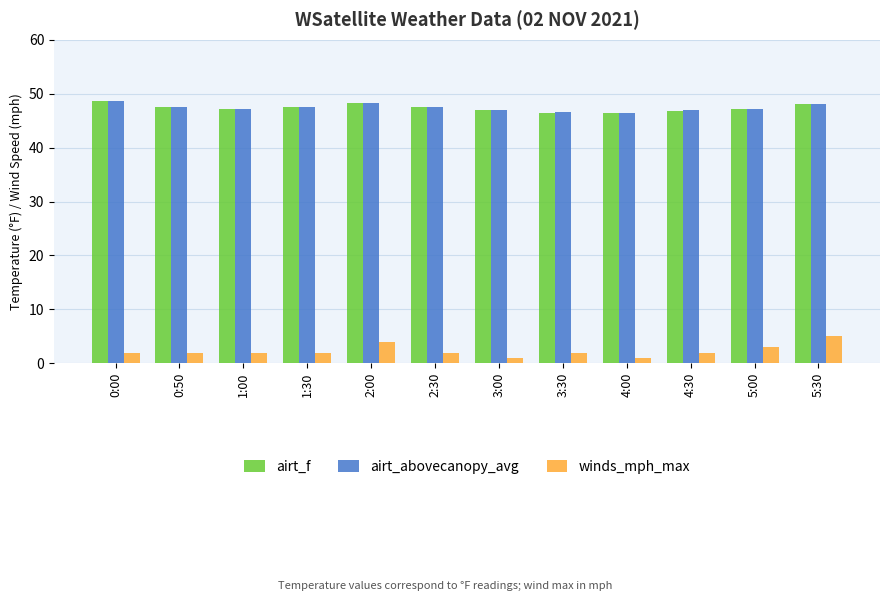

What is the difference between the second highest and minimum values in the airt_f series?

1.8